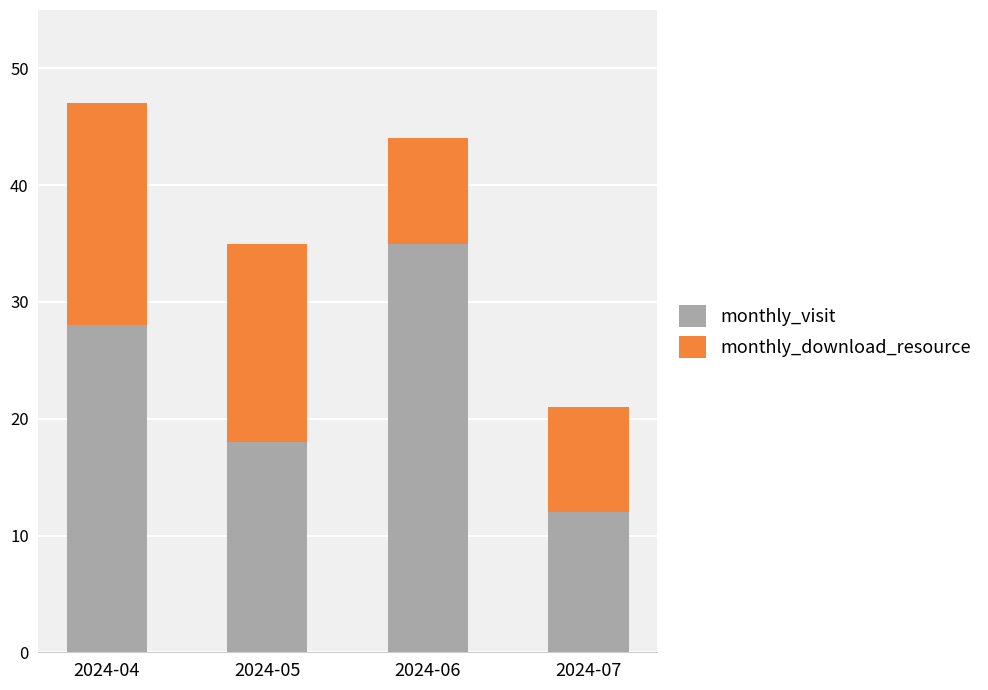

The monthly_visit series shows 35 at 2024-06. True or false?

True